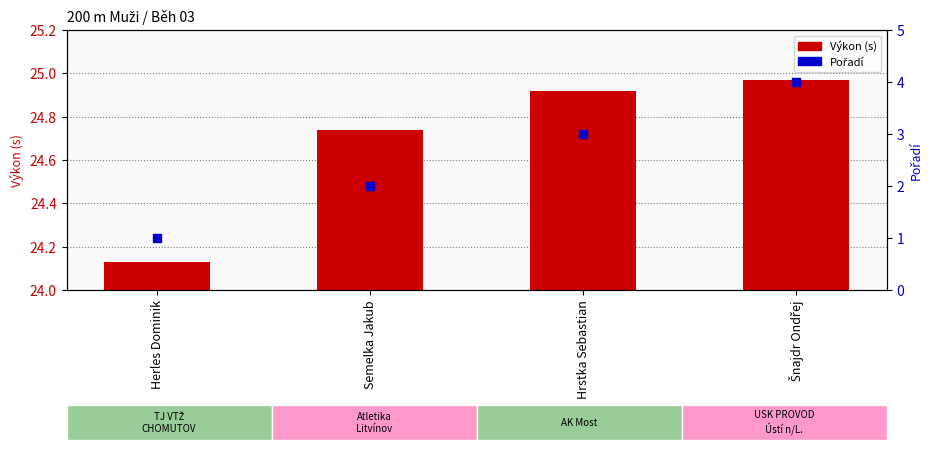

At how many categories does at least one series exceed 9?

4